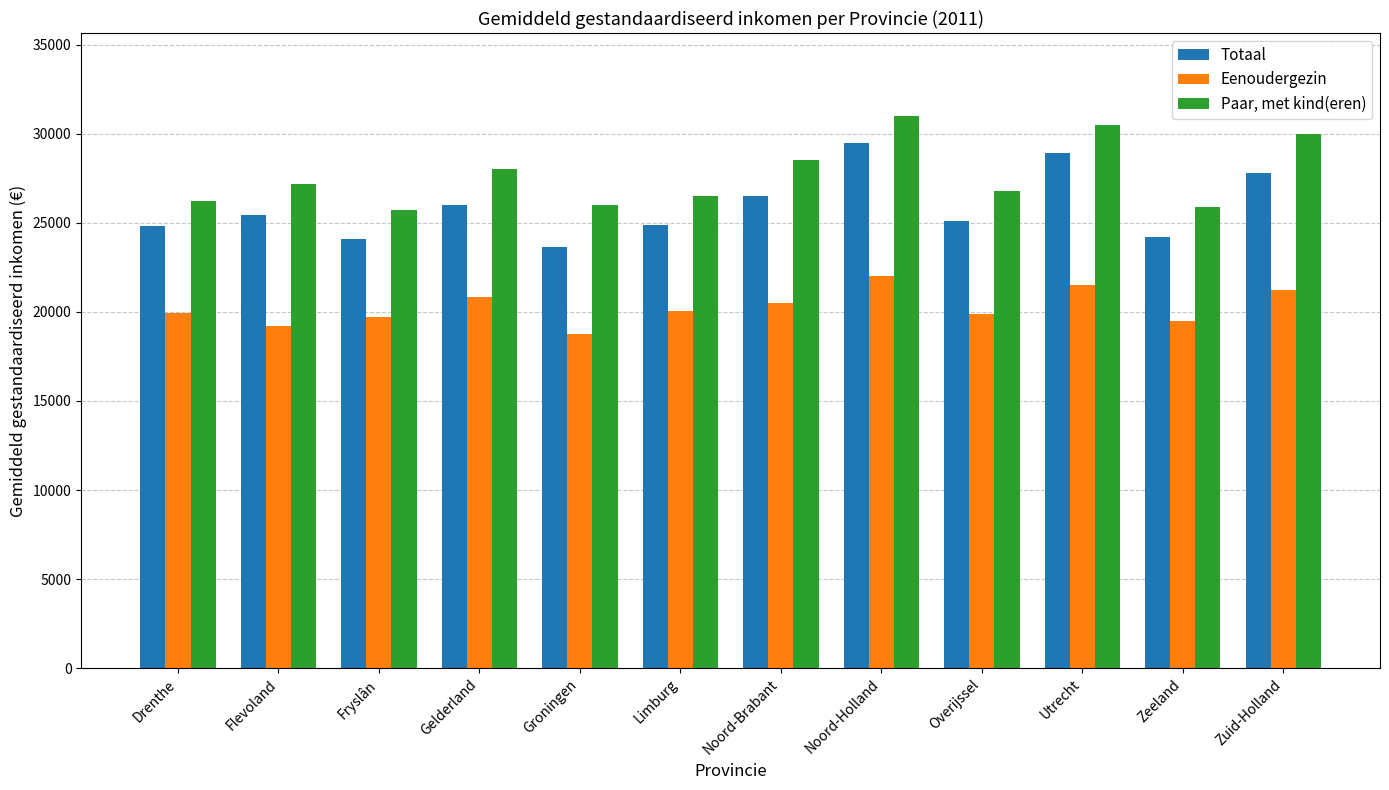

Which series has the largest total across all categories?

Paar, met kind(eren)